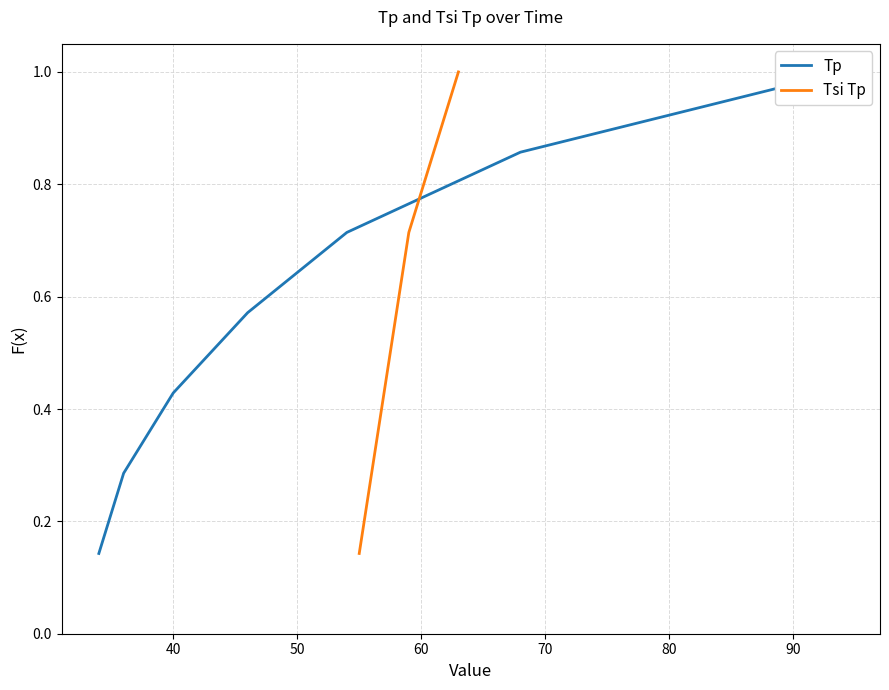

Does the chart have visible grid lines?

Yes